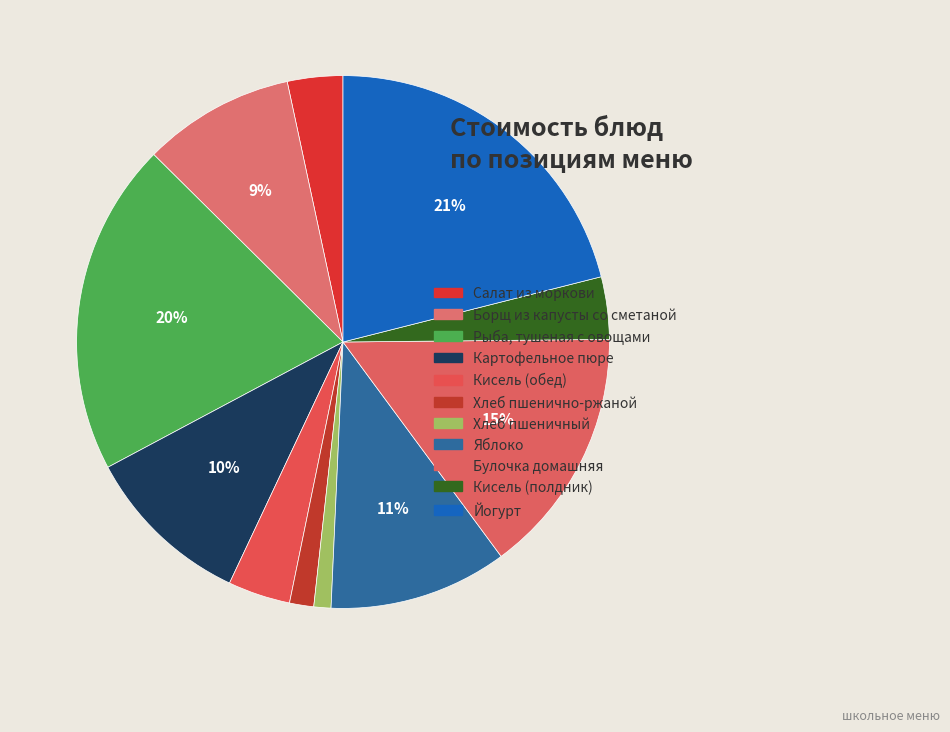

Is it true that Яблоко is 21% of the pie?

False